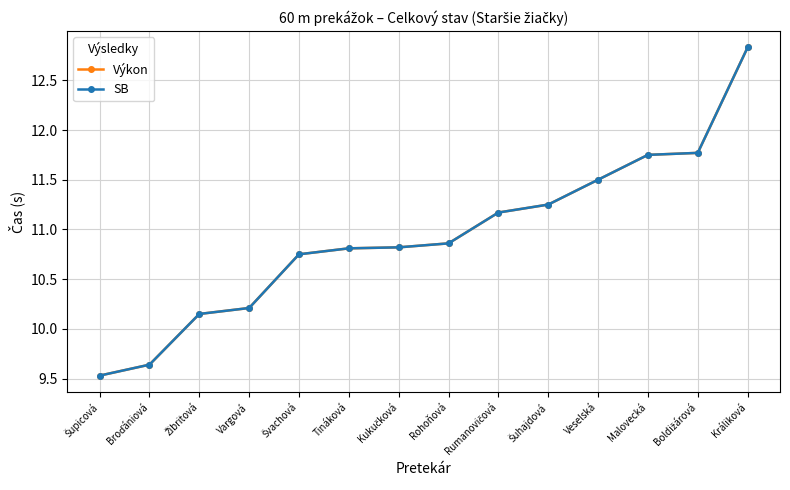

Is this an area chart (filled region under the line)?

No